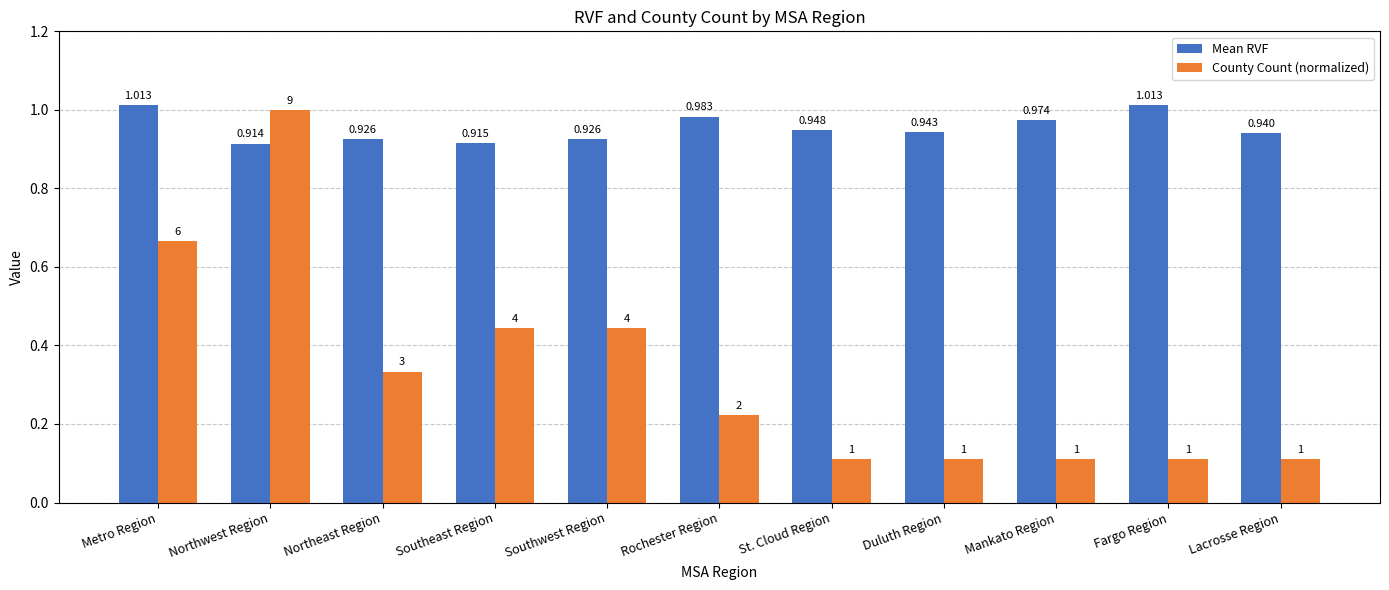

Which series has the widest spread of values?

County Count (normalized)